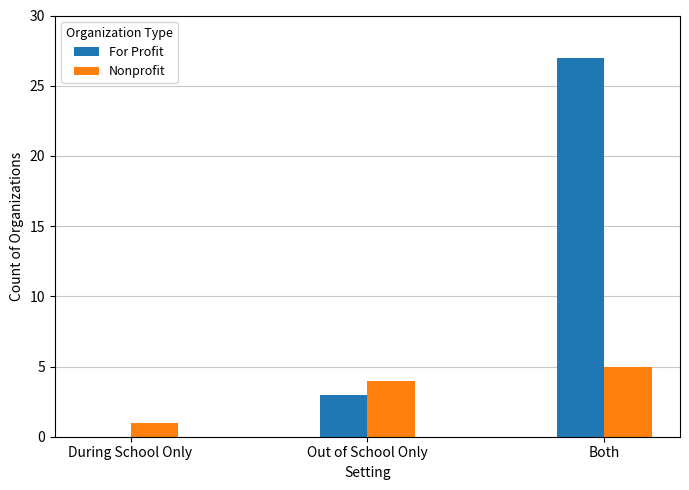

Where is For Profit nearest to the value 13?

Out of School Only